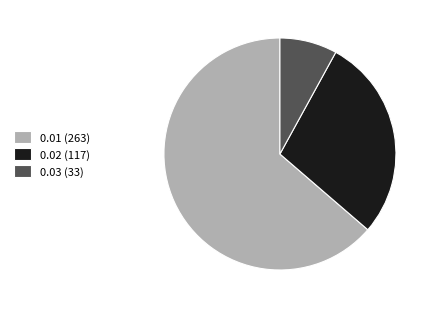

Which has a higher value, 0.01 (263) or 0.02 (117)?

0.01 (263)